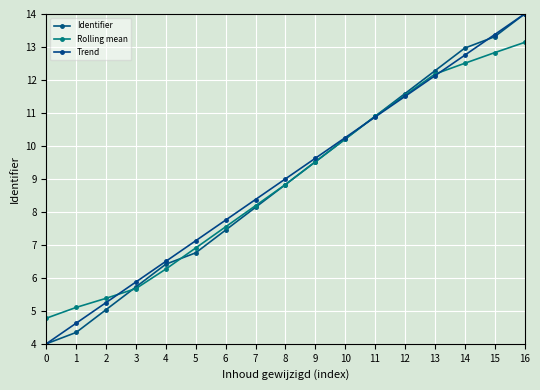

Does the chart have visible grid lines?

Yes